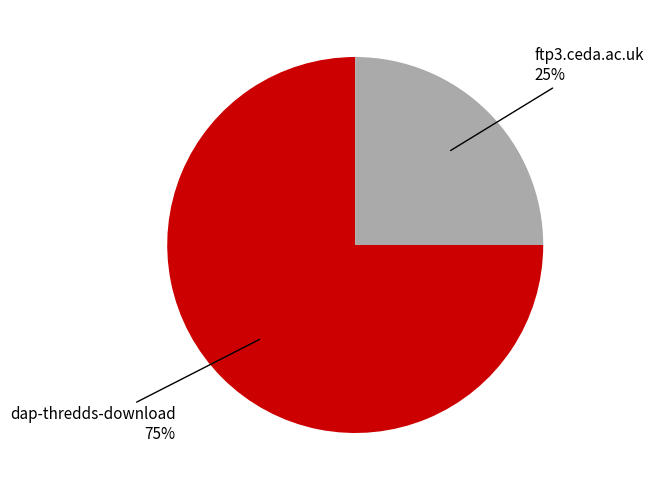

Is it true that ftp3.ceda.ac.uk is 25% of the pie?

True